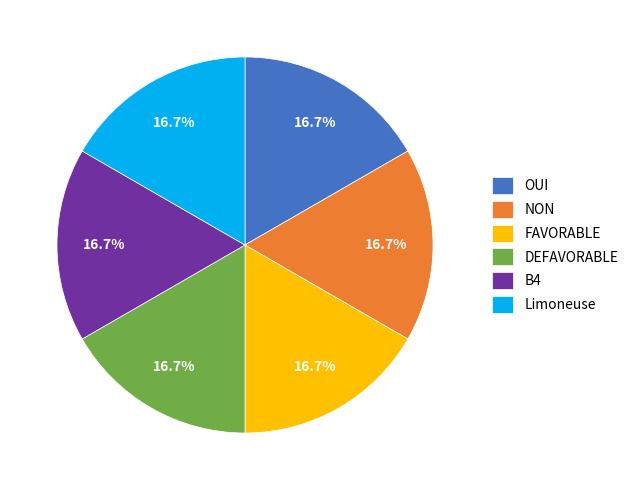

How many slices are in this pie chart?

6